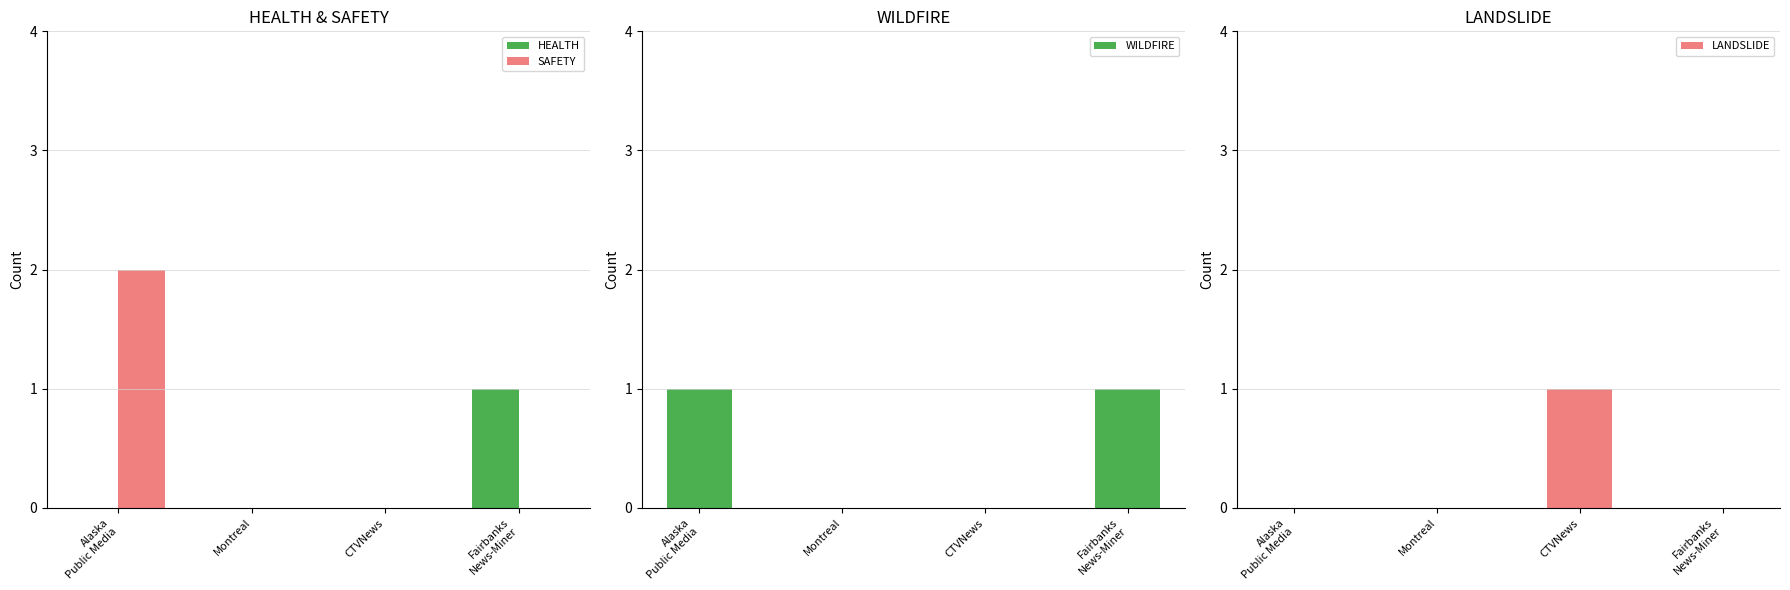

How many bars are there in total?

16